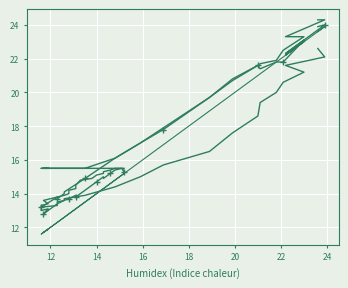

What are all the series names shown in the legend?

Heat Index, HeatIx A, HeatIx H, Temp